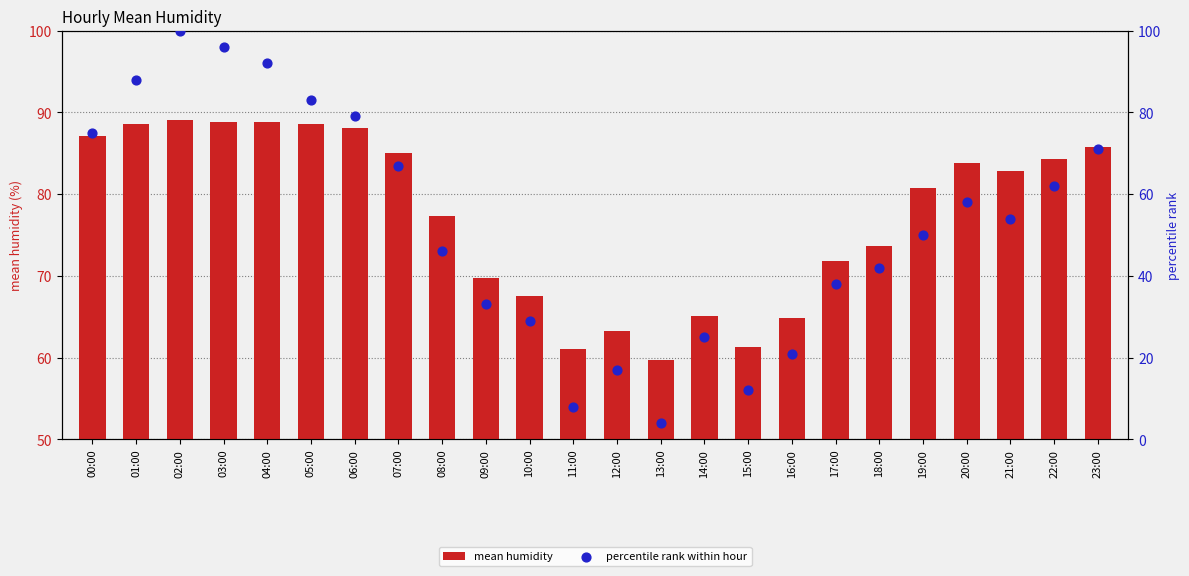

What are all the series names shown in the legend?

mean humidity, percentile rank within hour